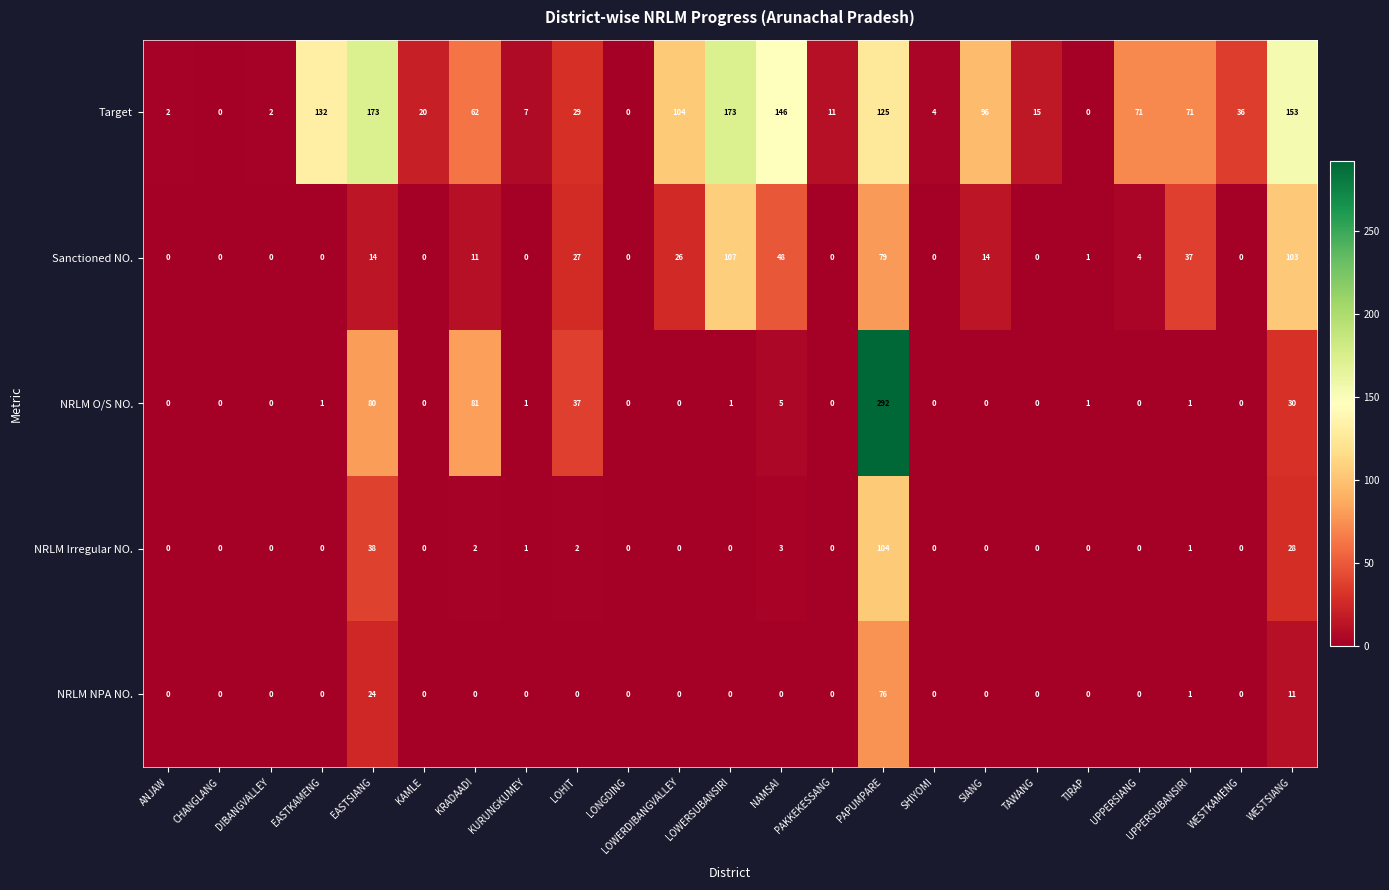

What is the difference between the second highest and second lowest values in the NRLM Irregular NO. series?

38